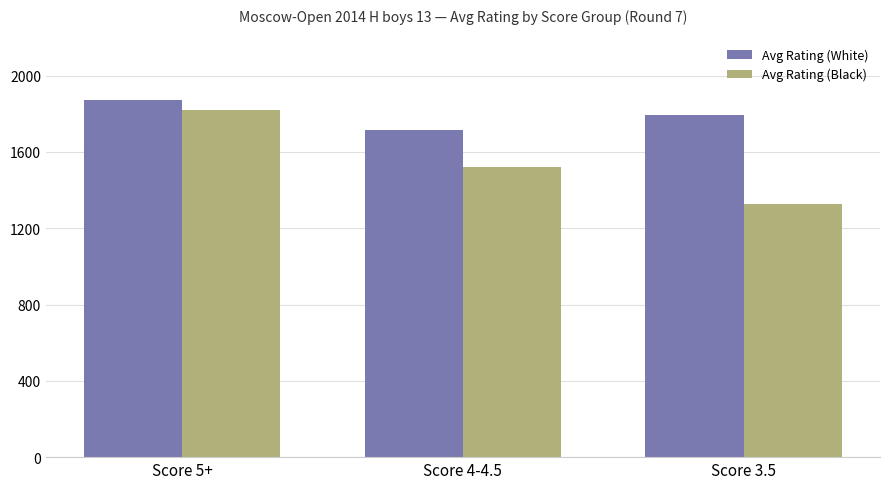

Is it true that Avg Rating (White) equals 3068 at Score 3.5?

False